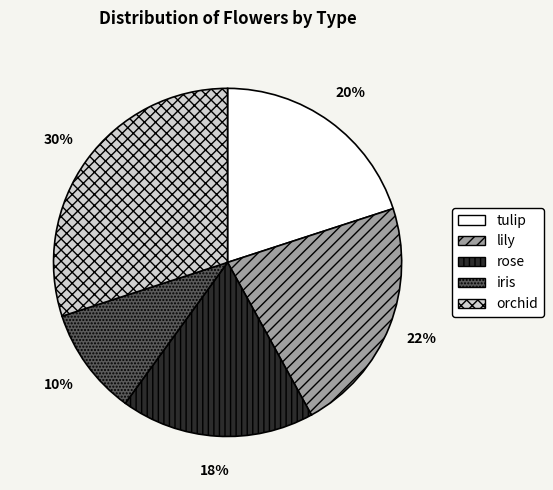

Which category has the smallest portion of the pie?

iris